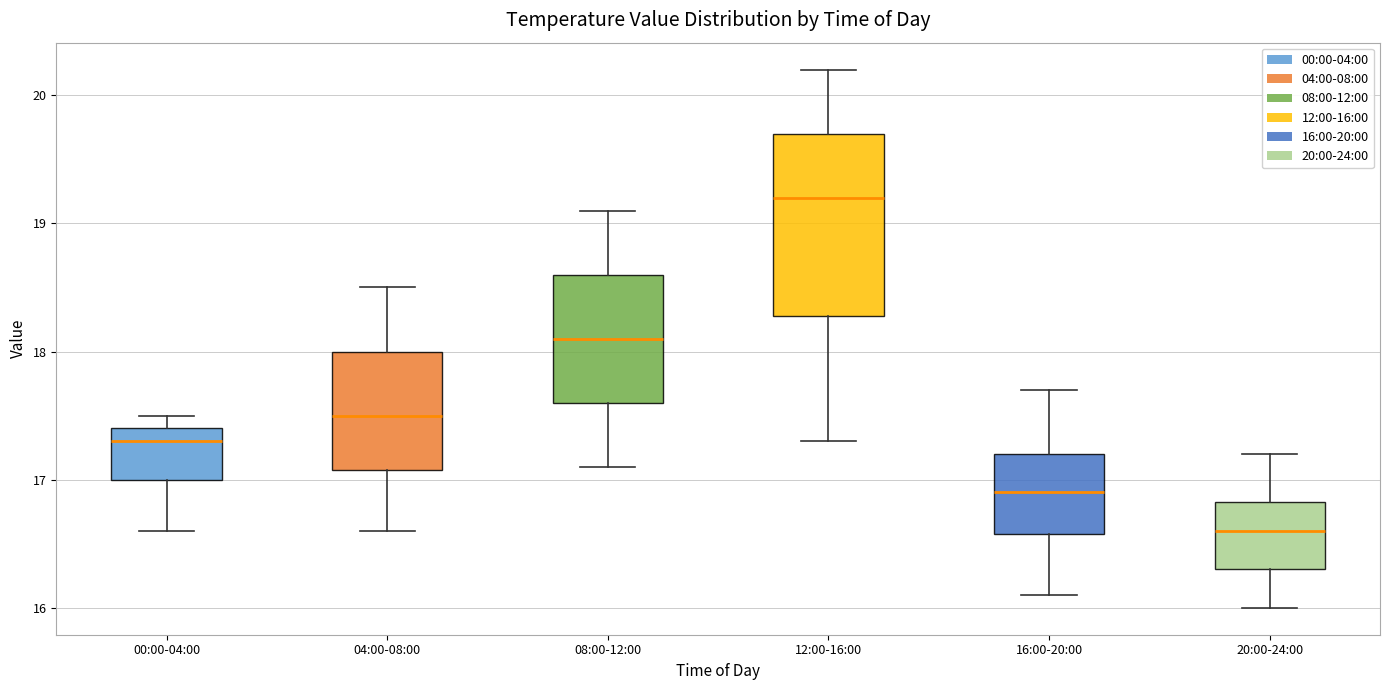

Reading left to right, transcribe this box plot: for each box, give where its median line is, the range the box spans, and where its two whiskers end, as read against the y-axis. The values are not printed on the chart, so give them approximately, as read against the axis.

00:00-04:00: median 17.3, box 17.0 to 17.4, whiskers 16.6 to 17.5
04:00-08:00: median 17.5, box 17.1 to 18.0, whiskers 16.6 to 18.5
08:00-12:00: median 18.1, box 17.6 to 18.6, whiskers 17.1 to 19.1
12:00-16:00: median 19.2, box 18.3 to 19.7, whiskers 17.3 to 20.2
16:00-20:00: median 16.9, box 16.6 to 17.2, whiskers 16.1 to 17.7
20:00-24:00: median 16.6, box 16.3 to 16.8, whiskers 16.0 to 17.2